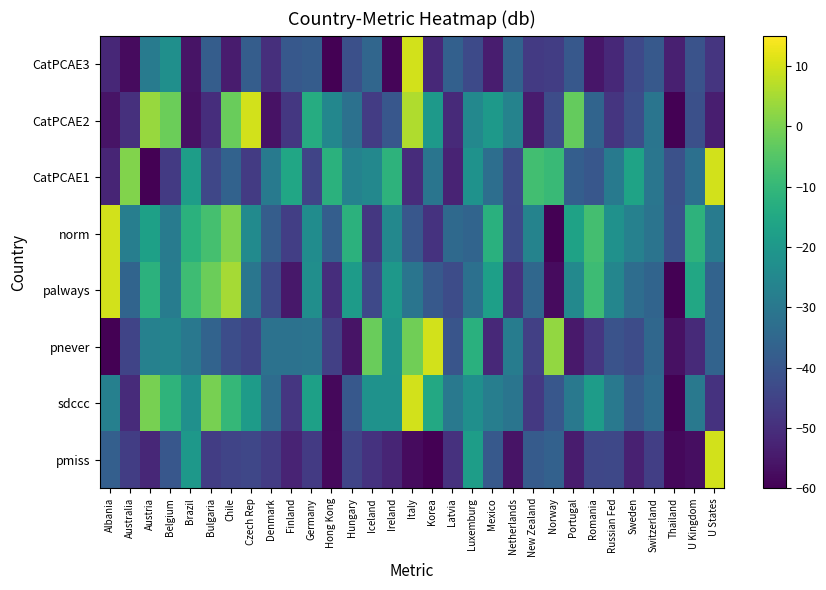

What is the spread (max minus min) of values at Denmark?

27.0